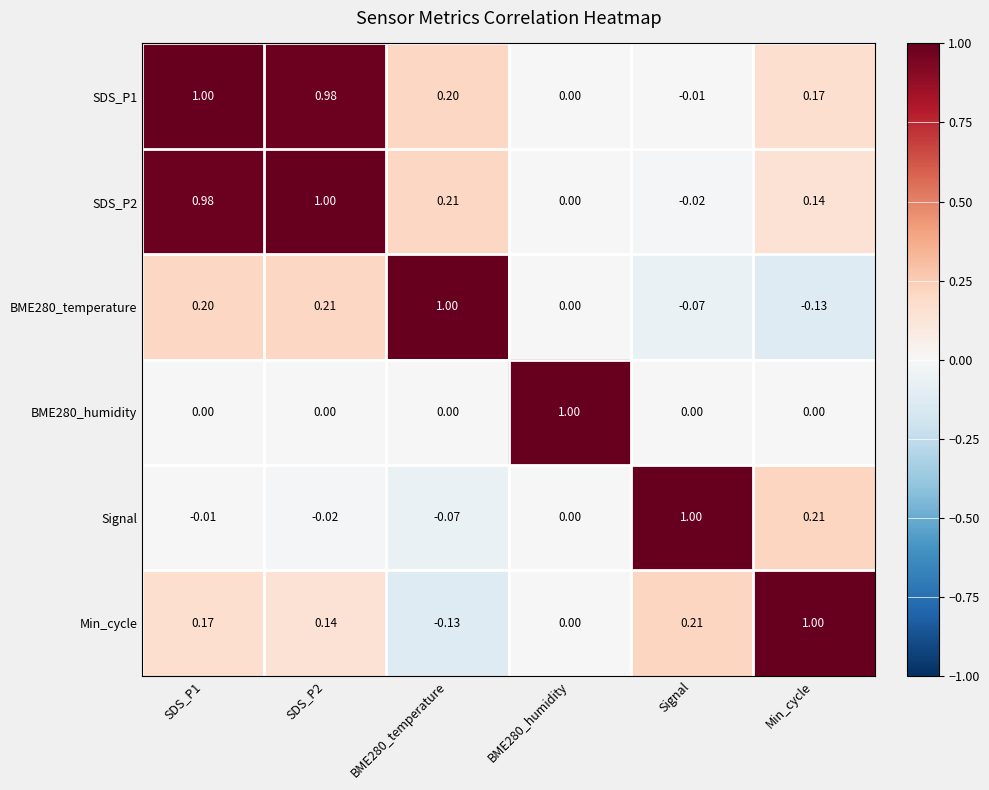

How many categories are shown in the chart?

6